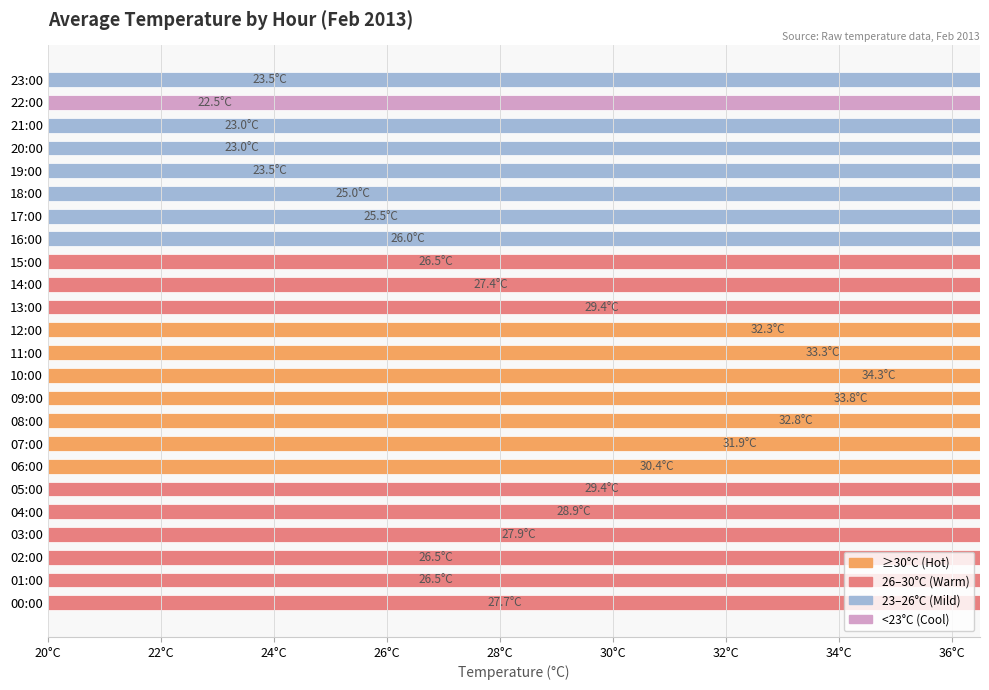

What is the value of the 8th bar from the left?

31.9